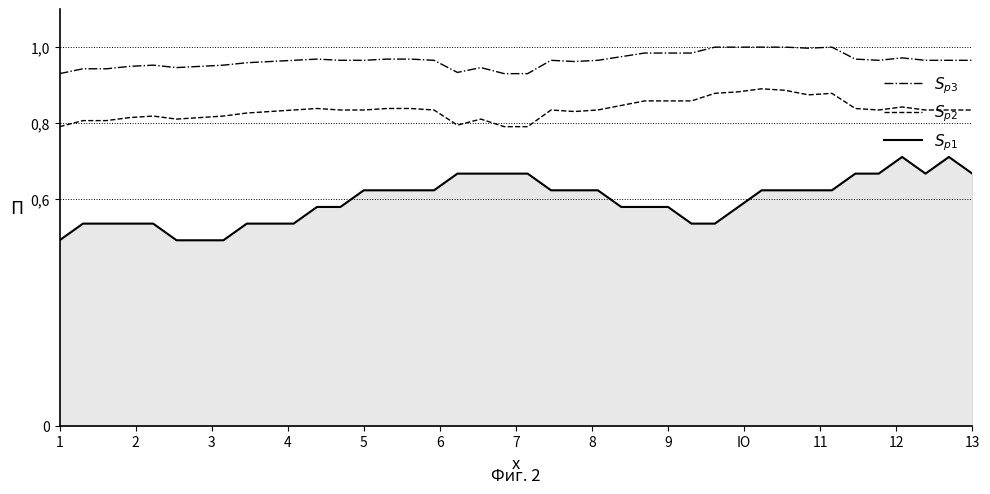

Does the chart have visible grid lines?

No